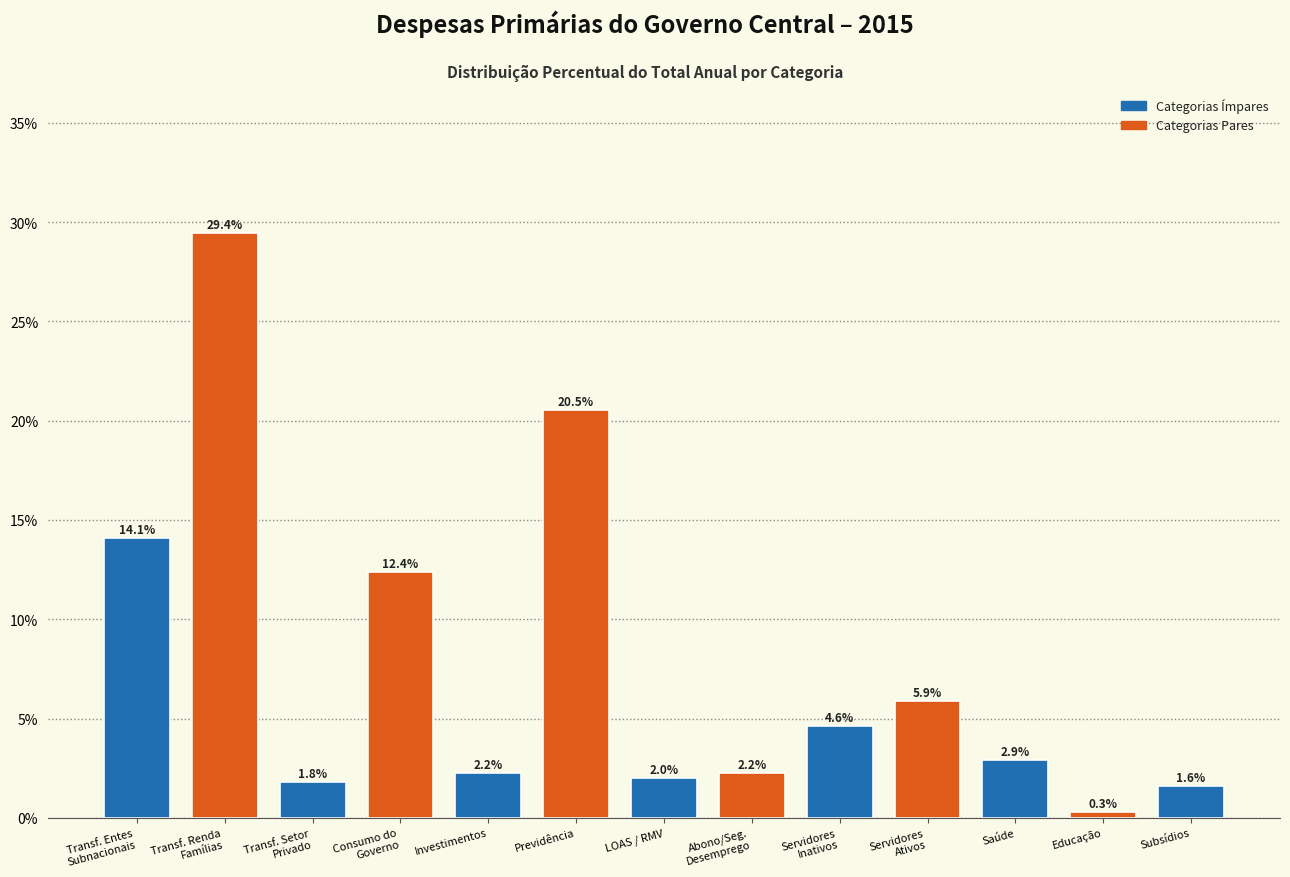

Reading left to right, transcribe all the data shown in this chart.

14.1	29.4	1.8	12.4	2.2	20.5	2.0	2.2	4.6	5.9	2.9	0.3	1.6